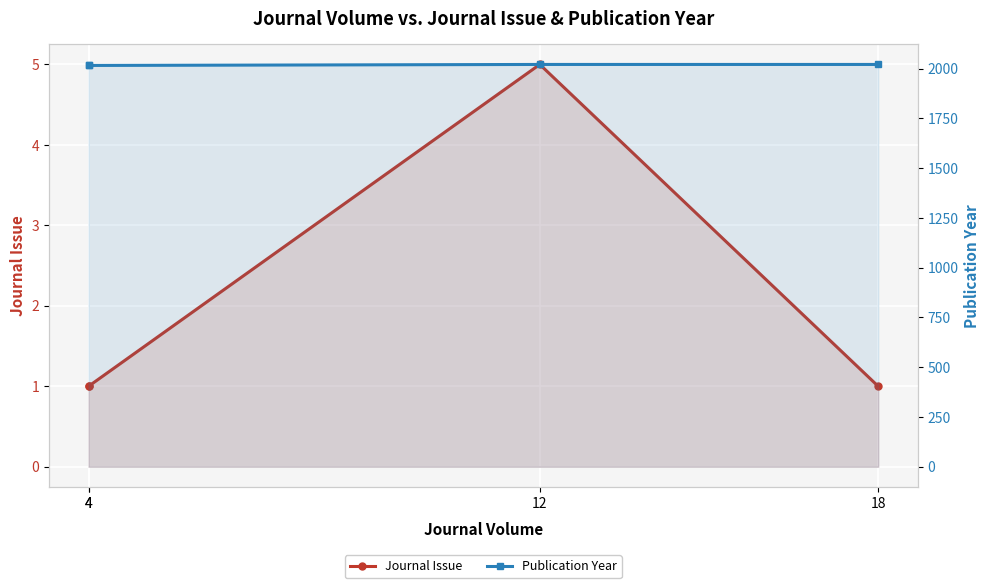

How many data points does each series have?

4